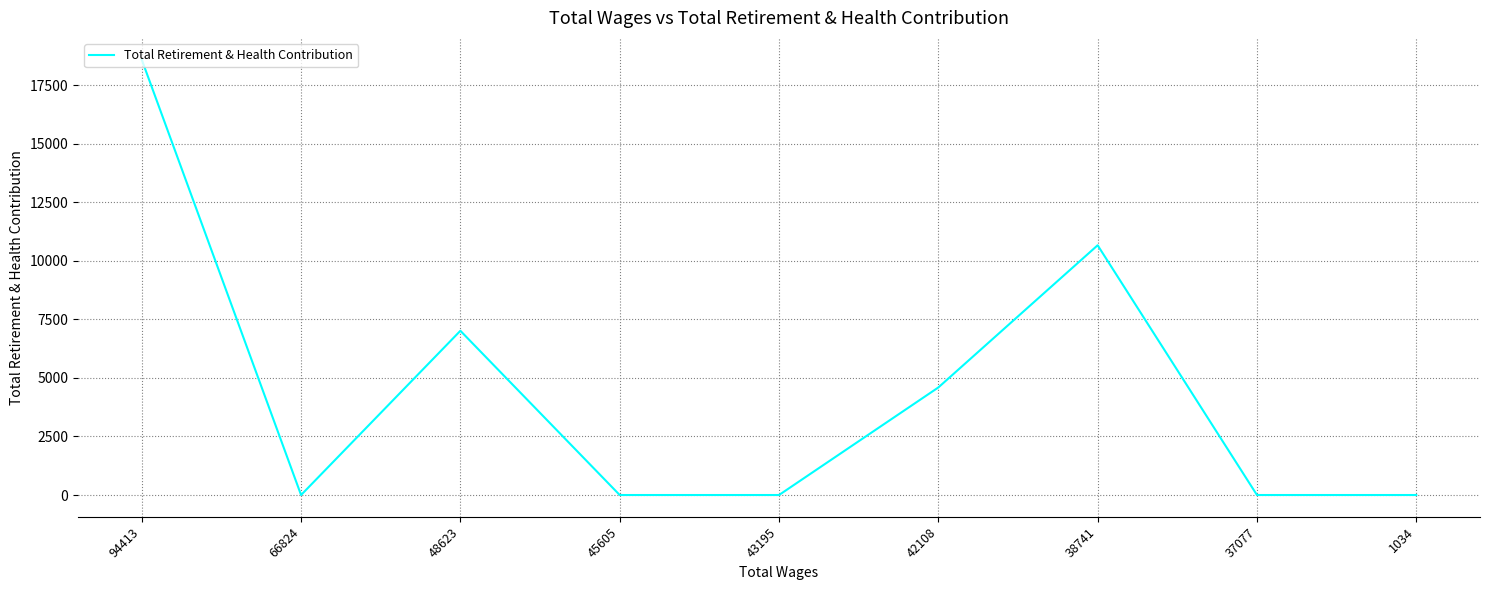

What is the average value?

4540